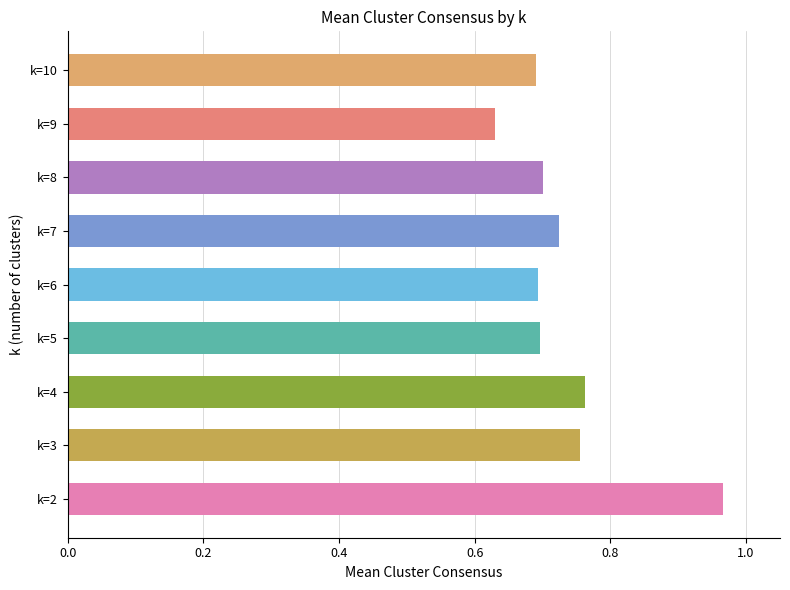

The value at k=8 is 1.1. True or false?

False